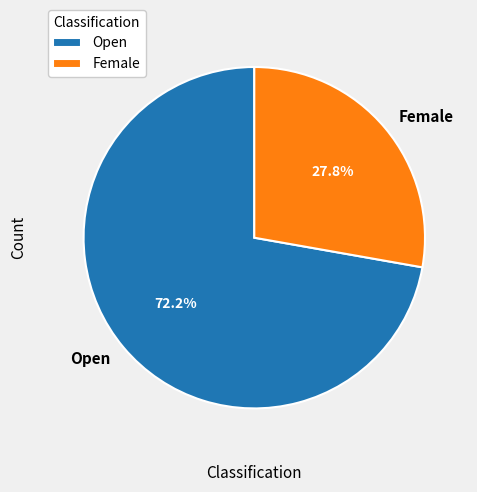

What percentage is the Female slice, to the nearest percent?

28%